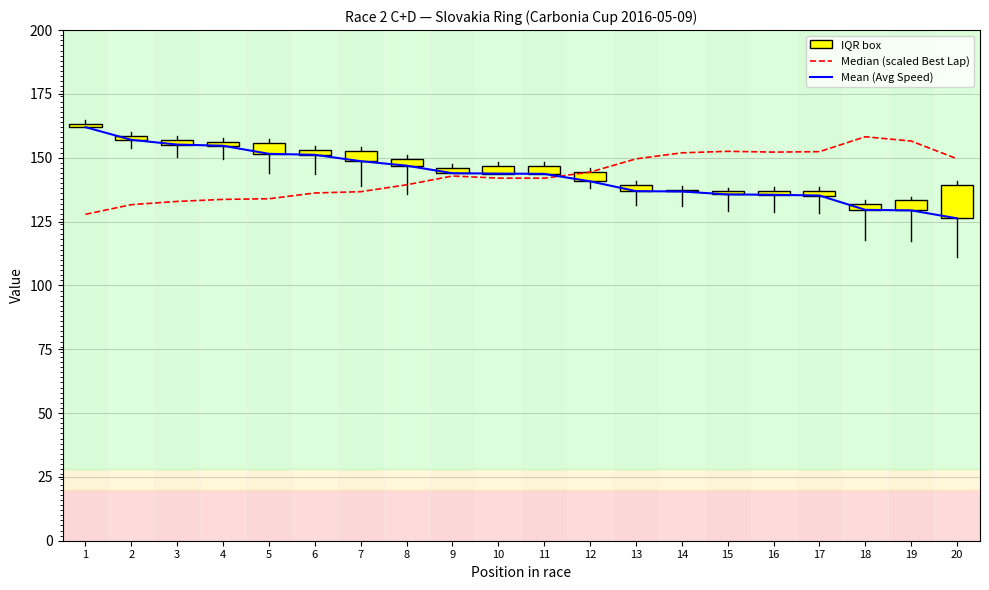

True or false: Mean (Avg Speed) and Median (scaled Best Lap) intersect in this chart.

True